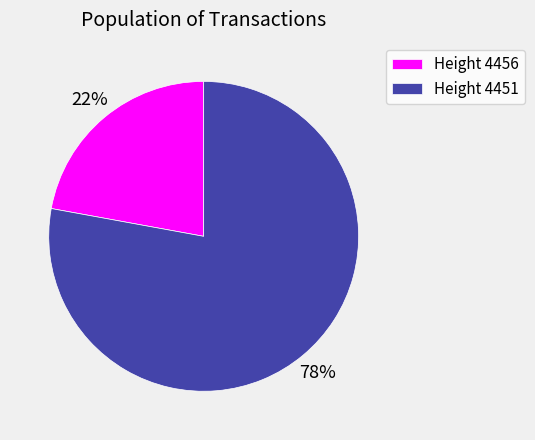

To the nearest percent, what is the average slice percentage?

50%